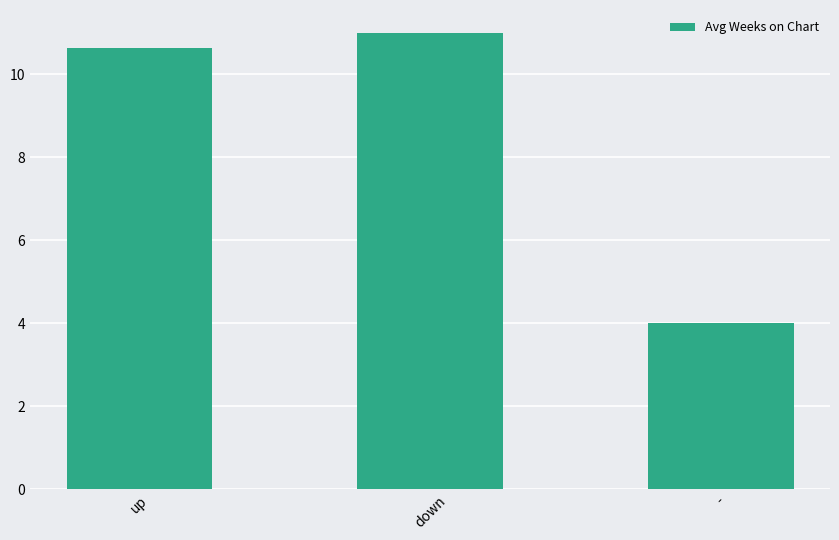

What is the change in value from up to down?

+0.4